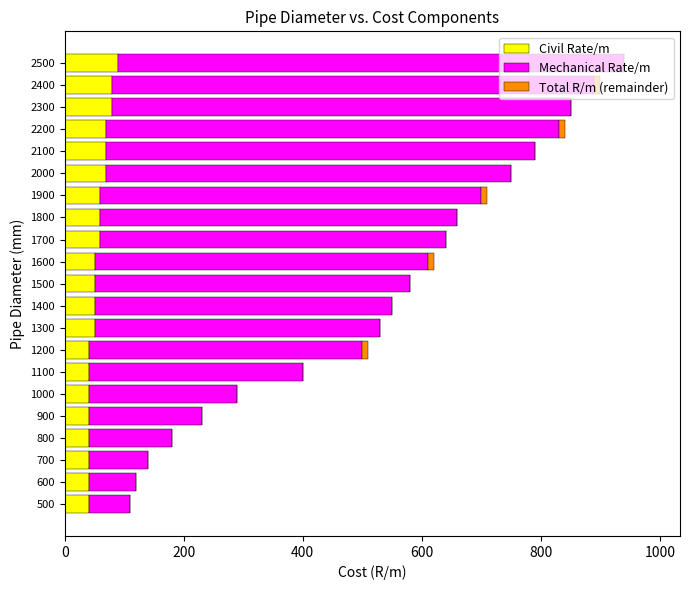

What is the value of the Mechanical Rate/m bar at the 17th from the left?

720